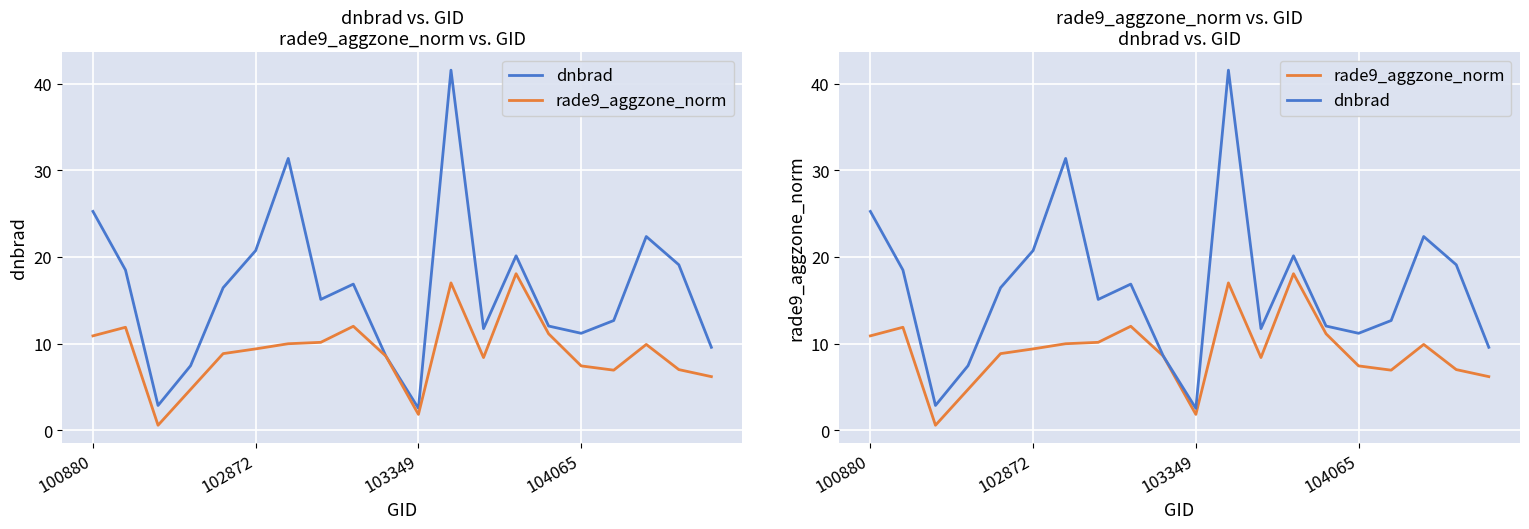

Where is dnbrad nearest to the value 22?

17